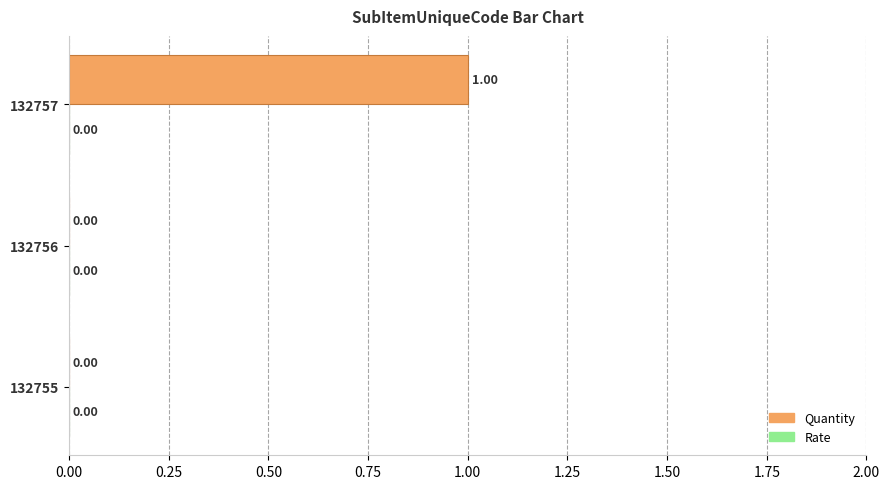

Which has a higher value, 132756 or 132757?

132757